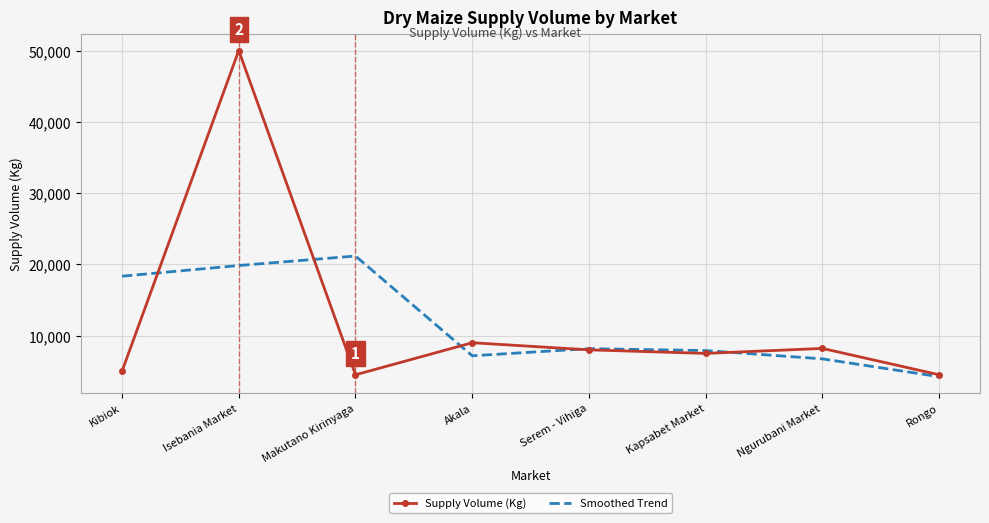

What value does the Smoothed Trend series have at Ngurubani Market?

6733.3